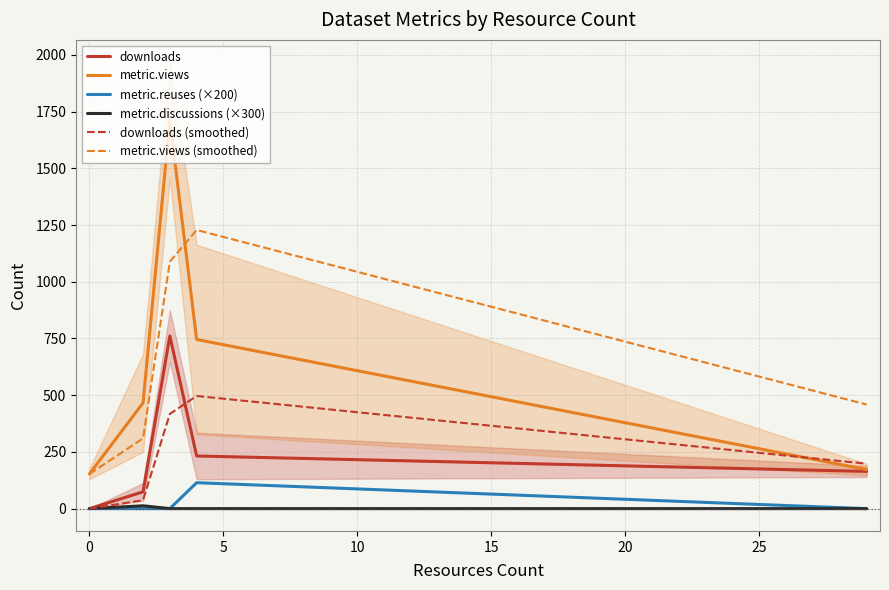

Is the value of downloads at 0 greater than the value of metric.views (smoothed) at 0?

No